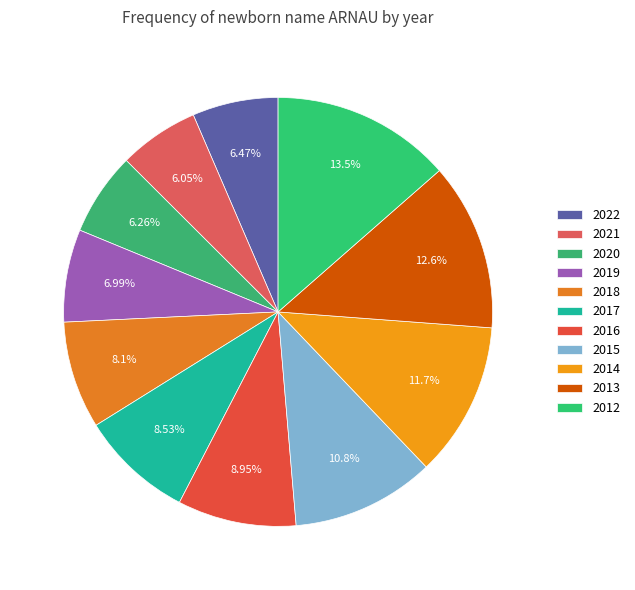

To the nearest percent, what percentage of the pie is 2020?

6%